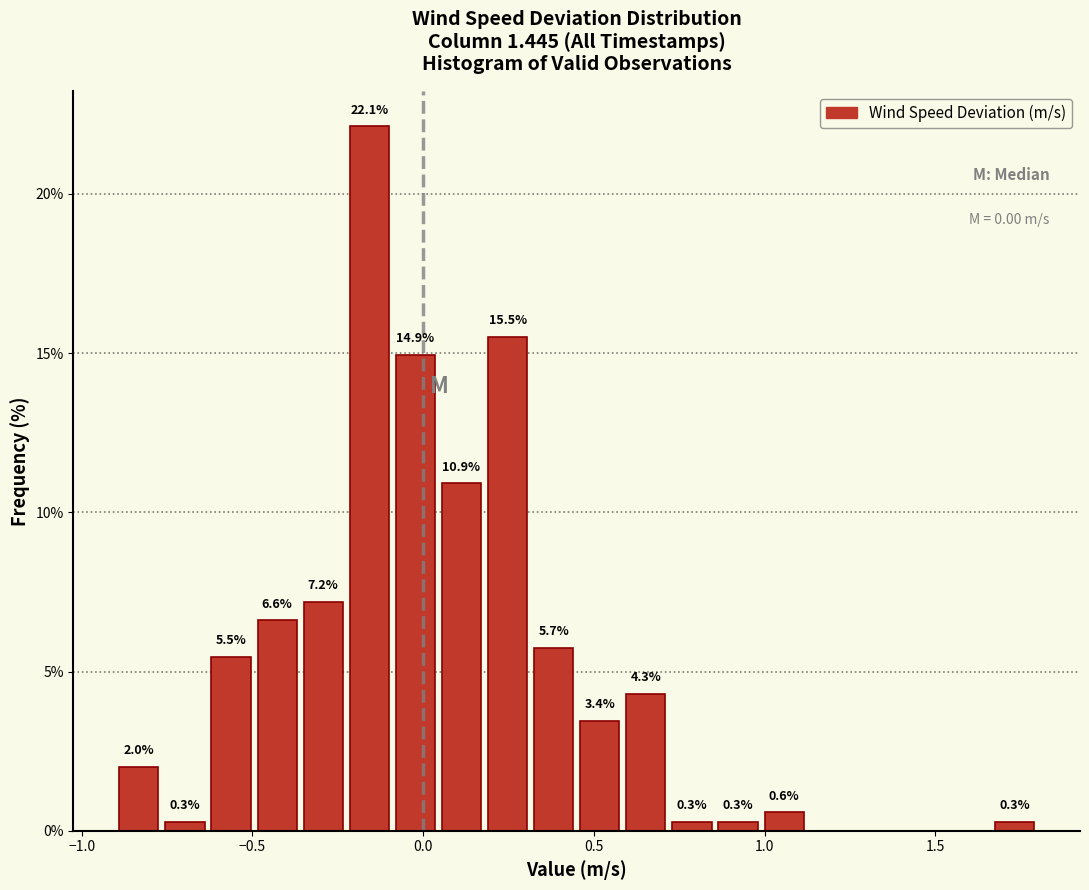

Read against the x-axis, roughly where is the centre of the tallest bar?

-0.15